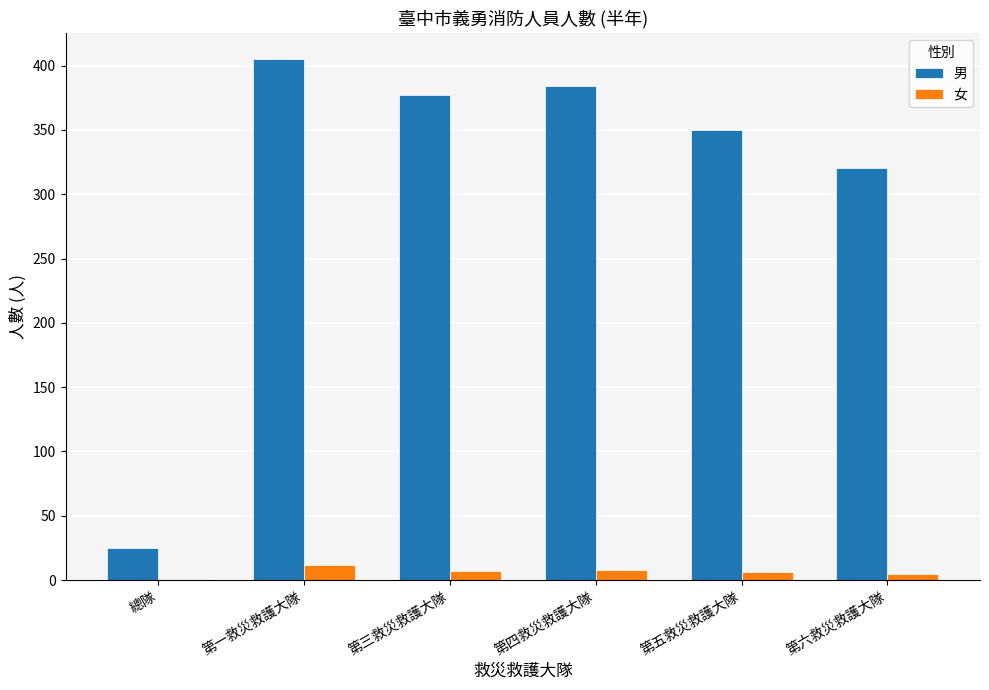

Where is 男 nearest to the value 215?

第六救災救護大隊